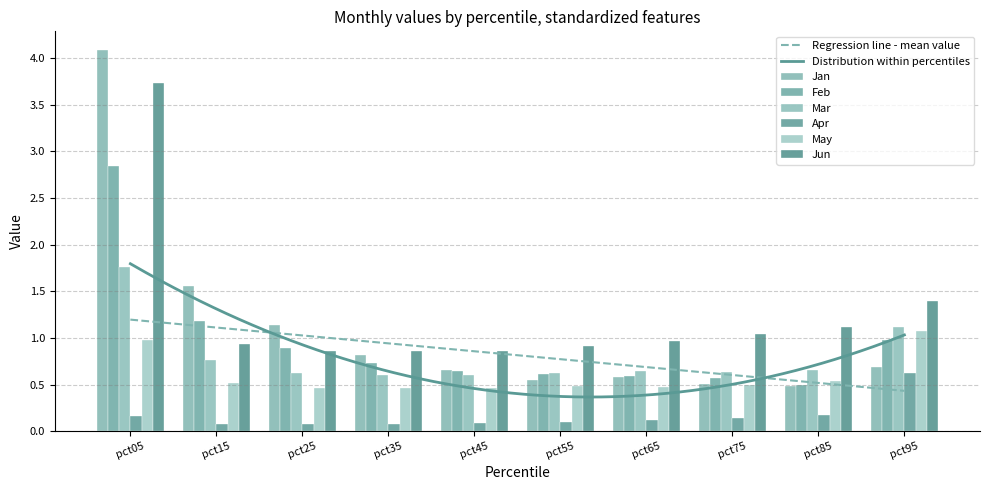

What is the spread (max minus min) of values at pct95?

0.8